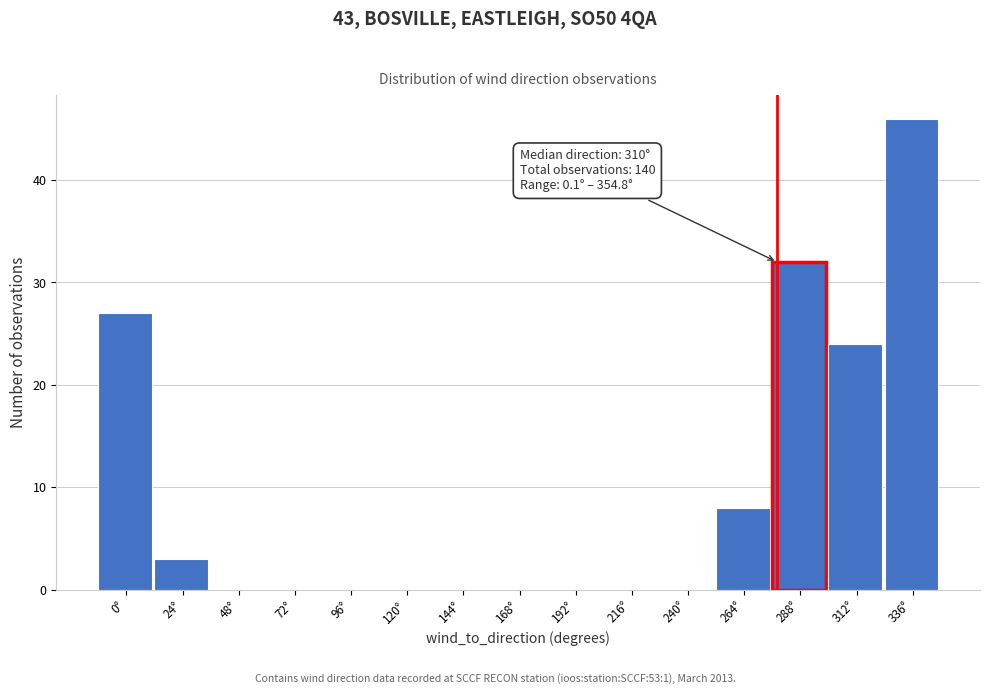

Reading right to left, what are all the values shown in this chart?

336°=46	312°=24	288°=32	264°=8	240°=0	216°=0	192°=0	168°=0	144°=0	120°=0	96°=0	72°=0	48°=0	24°=3	0°=27